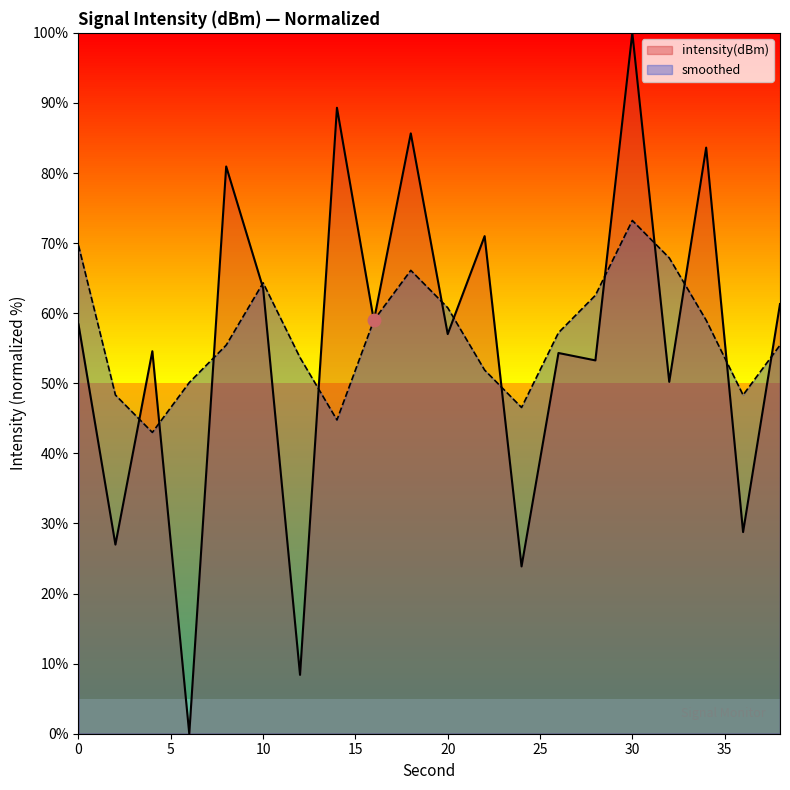

What is the sum of all smoothed values?

1137.3